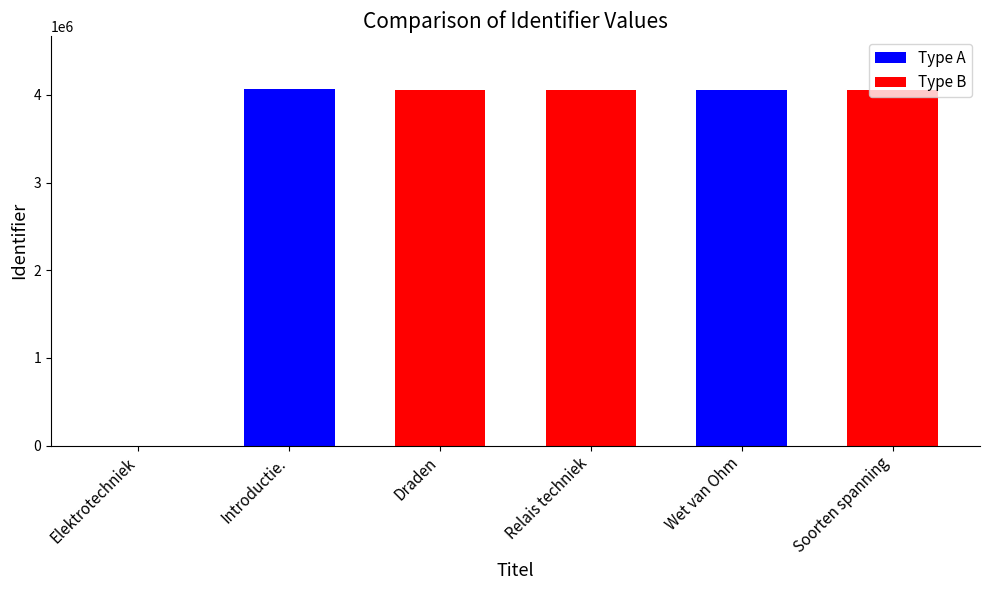

What is the greatest value displayed?

4062684